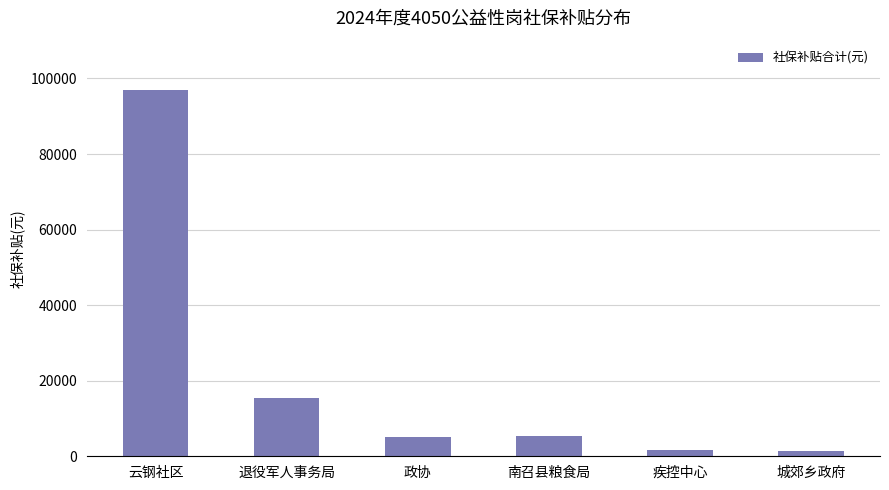

What is the label of the 5th bar from the right?

退役军人事务局